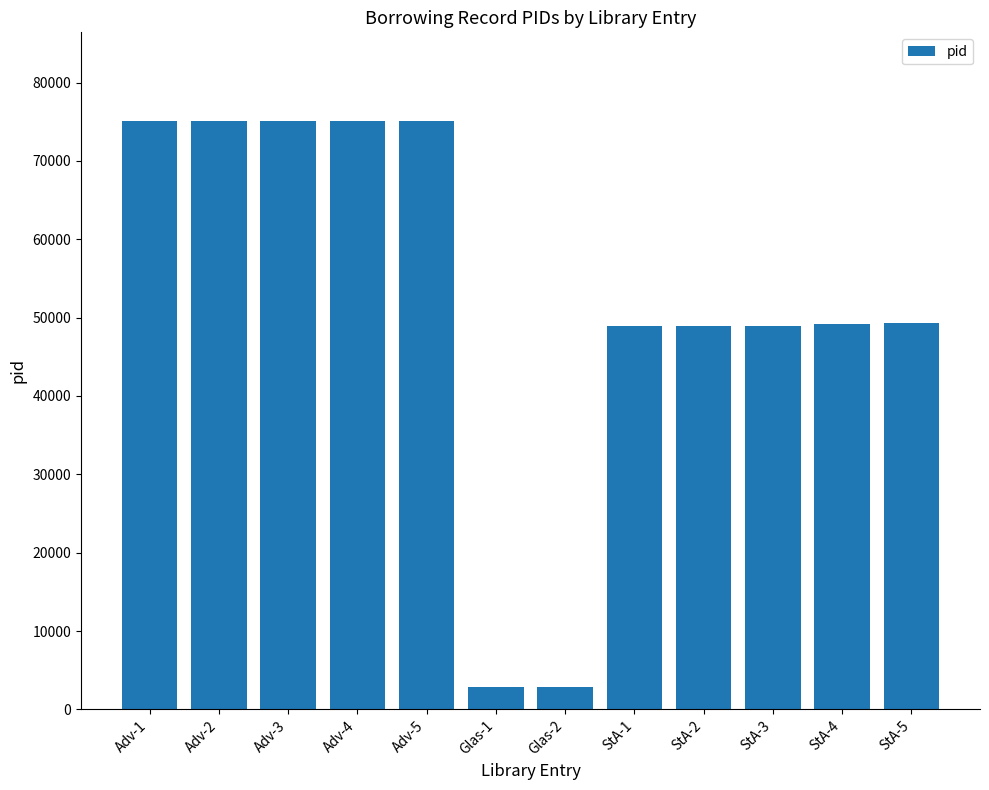

What is the minimum value shown in the chart?

2858